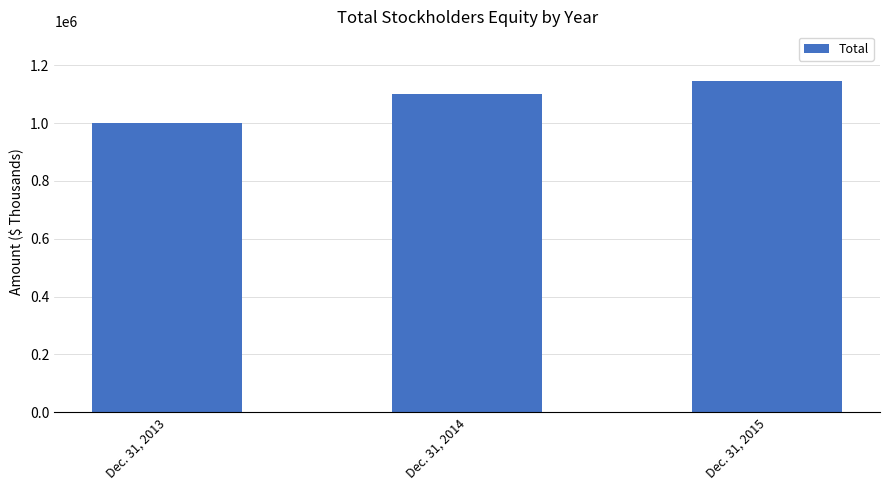

At which label is the value closest to 1073855?

Dec. 31, 2014